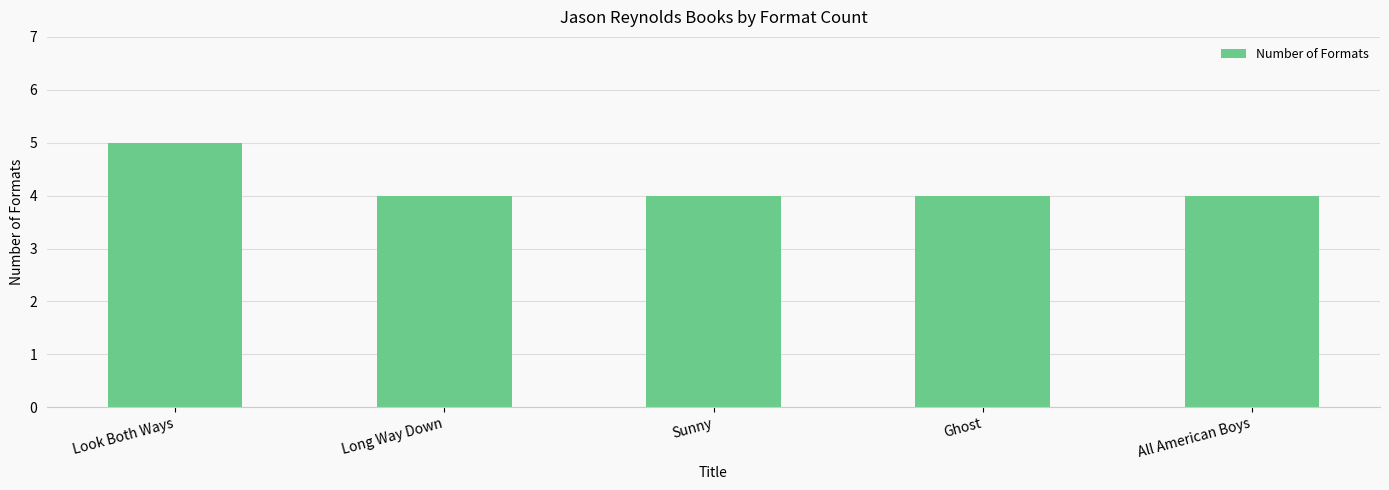

What is the greatest value displayed?

5